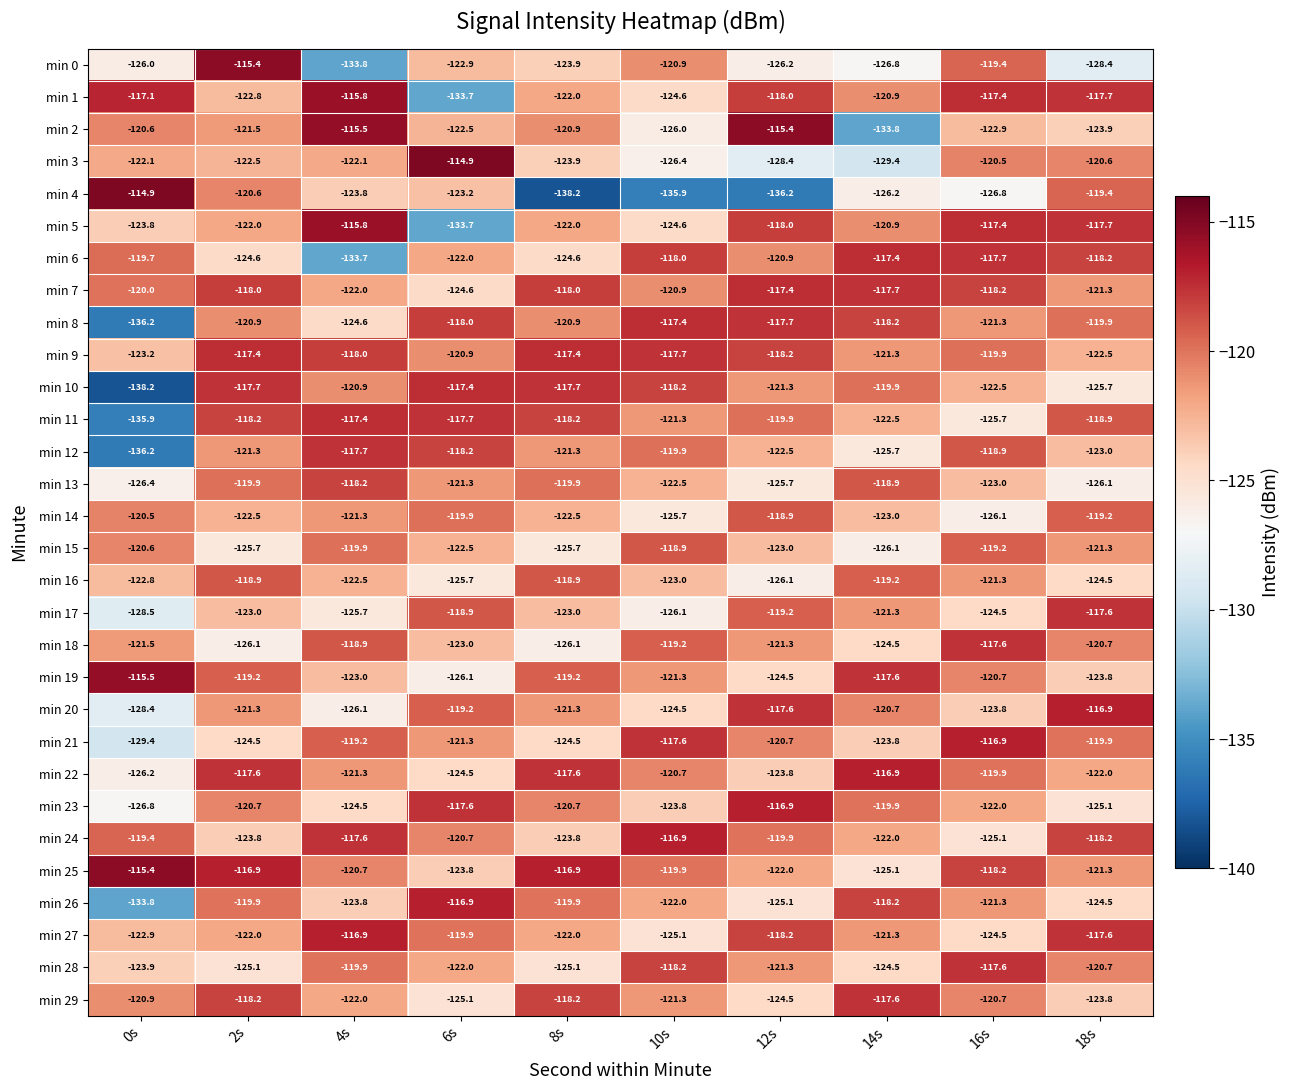

At which label does min 0 first exceed -123?

2s